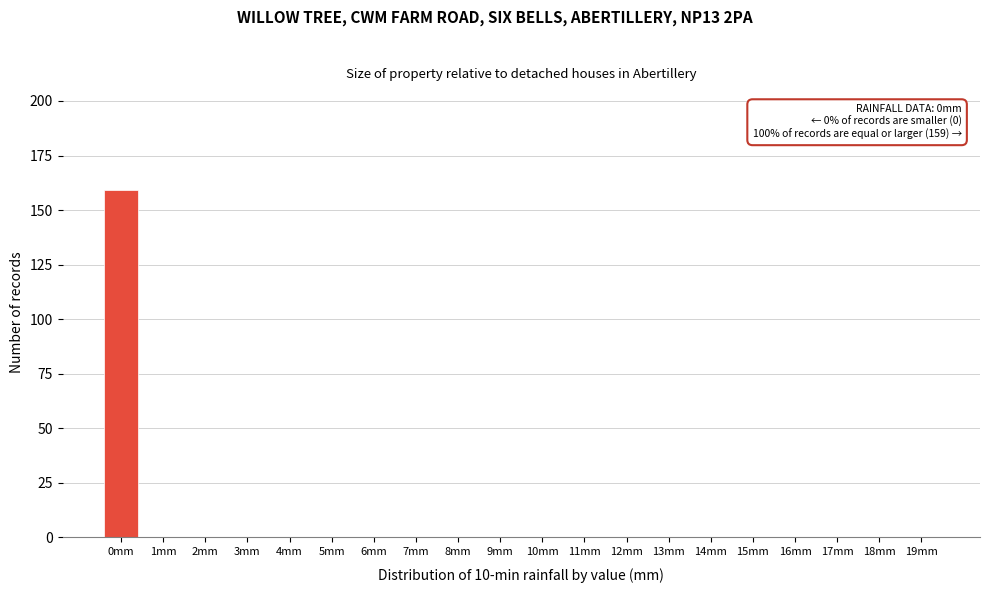

Reading left to right, transcribe all the data shown in this chart.

0mm=159	1mm=0	2mm=0	3mm=0	4mm=0	5mm=0	6mm=0	7mm=0	8mm=0	9mm=0	10mm=0	11mm=0	12mm=0	13mm=0	14mm=0	15mm=0	16mm=0	17mm=0	18mm=0	19mm=0